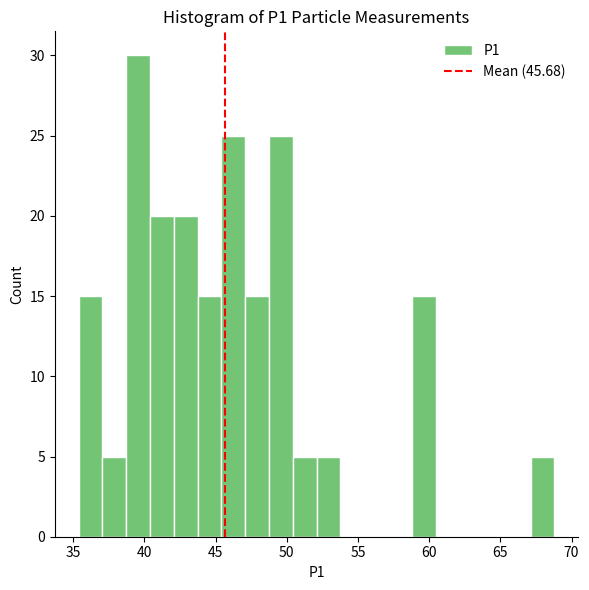

Around what value on the x-axis is the tallest bar? Give the approximate position of its centre, as read against the axis.

39.5